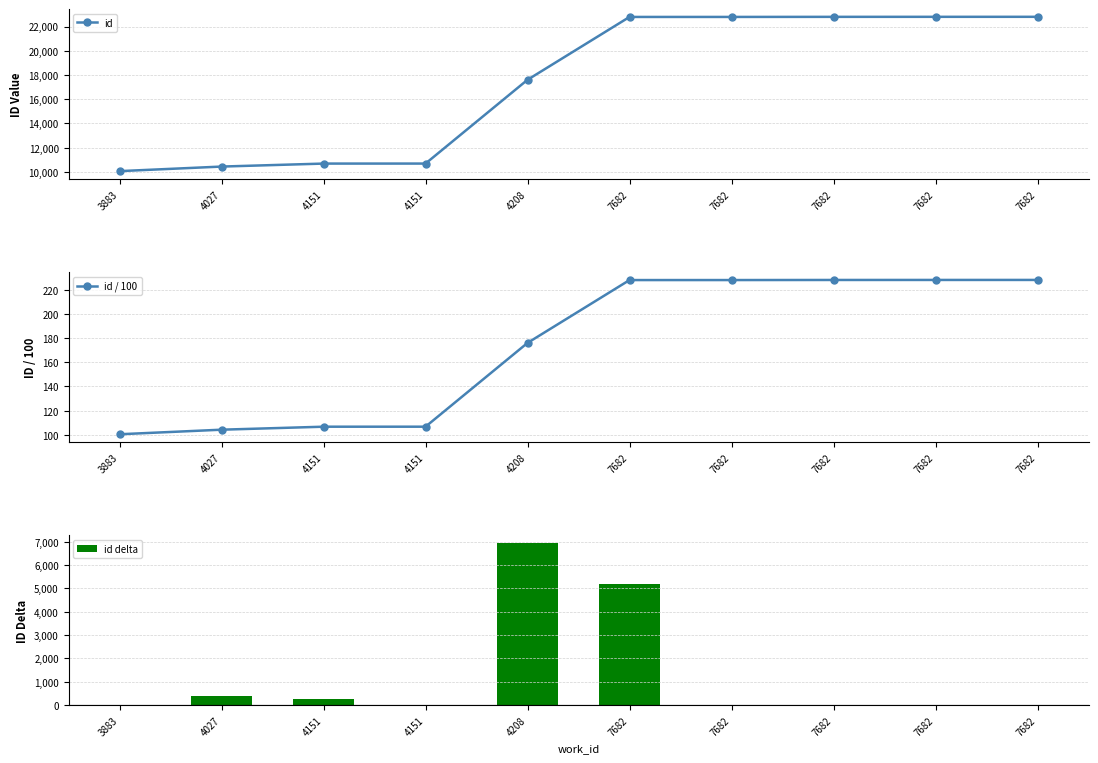

Reading left to right, what are all the values shown in this chart?

id: 3883=10055.0	4027=10432.0	4151=10679.0	4151=10680.0	4208=17601.0	7682=22792.0	7682=22793.0	7682=22800.0	7682=22802.0	7682=22803.0
id / 100: 3883=100.5	4027=104.3	4151=106.8	4151=106.8	4208=176.0	7682=227.9	7682=227.9	7682=228.0	7682=228.0	7682=228.0
id delta: 3883=0.0	4027=377.0	4151=247.0	4151=1.0	4208=6921.0	7682=5191.0	7682=1.0	7682=7.0	7682=2.0	7682=1.0